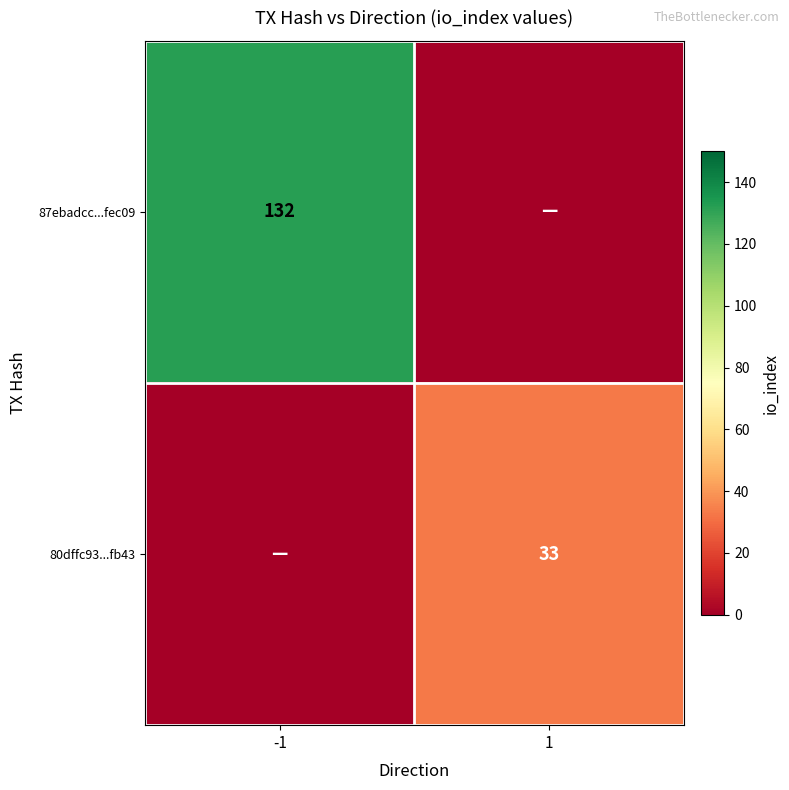

True or false: 80dffc93...fb43 has a value of 33 at 1.

True